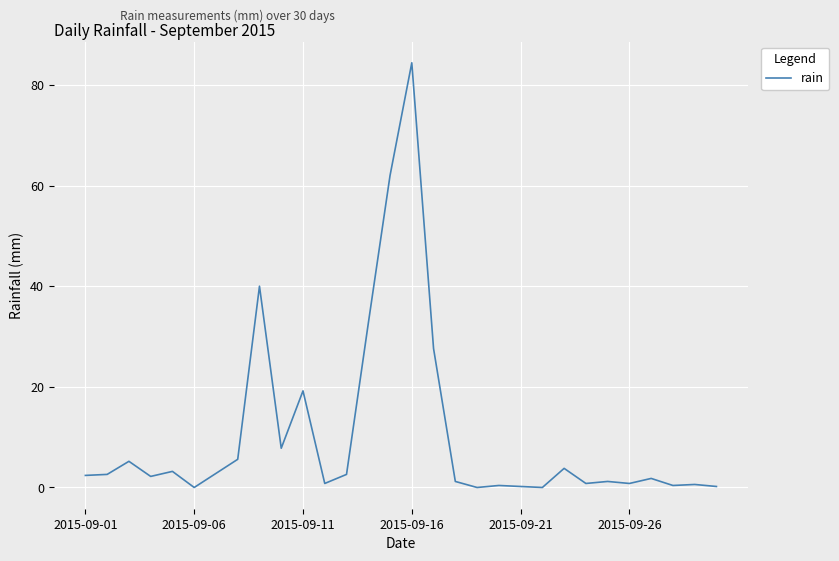

What is the greatest value displayed?

84.4